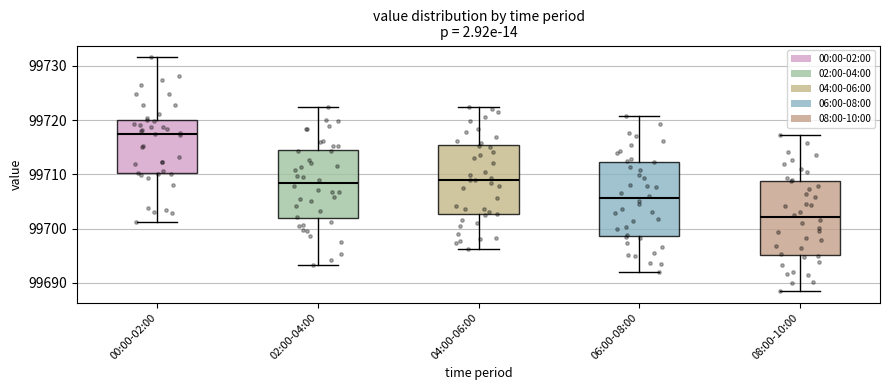

Reading left to right, transcribe this box plot: for each box, give where its median line is, the range the box spans, and where its two whiskers end, as read against the y-axis. The values are not printed on the chart, so give them approximately, as read against the axis.

00:00-02:00: median 99717, box 99710 to 99720, whiskers 99701 to 99732
02:00-04:00: median 99708, box 99702 to 99715, whiskers 99693 to 99723
04:00-06:00: median 99709, box 99703 to 99715, whiskers 99696 to 99723
06:00-08:00: median 99706, box 99699 to 99712, whiskers 99692 to 99721
08:00-10:00: median 99702, box 99695 to 99709, whiskers 99689 to 99717